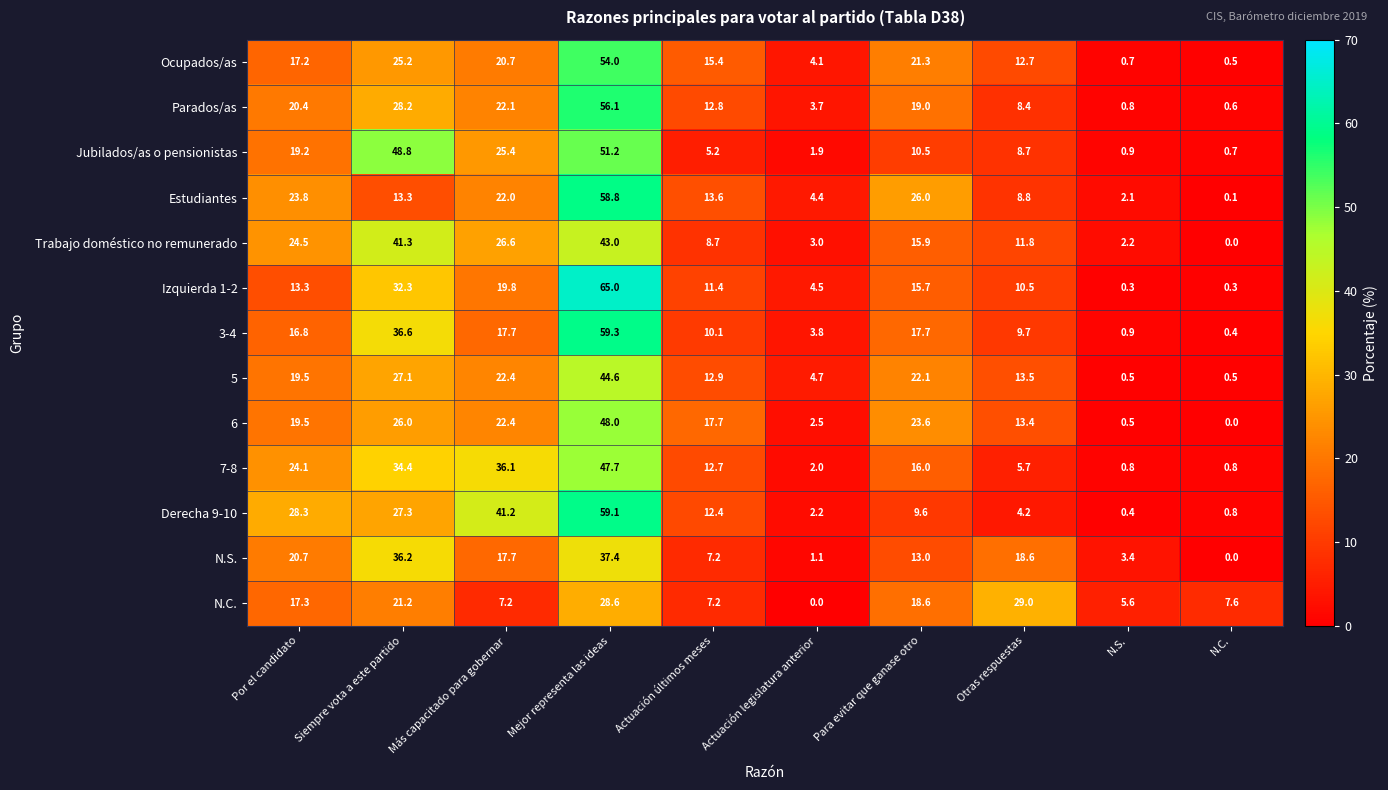

Is the value of Parados/as at Por el candidato greater than the value of N.S. at Para evitar que ganase otro?

Yes